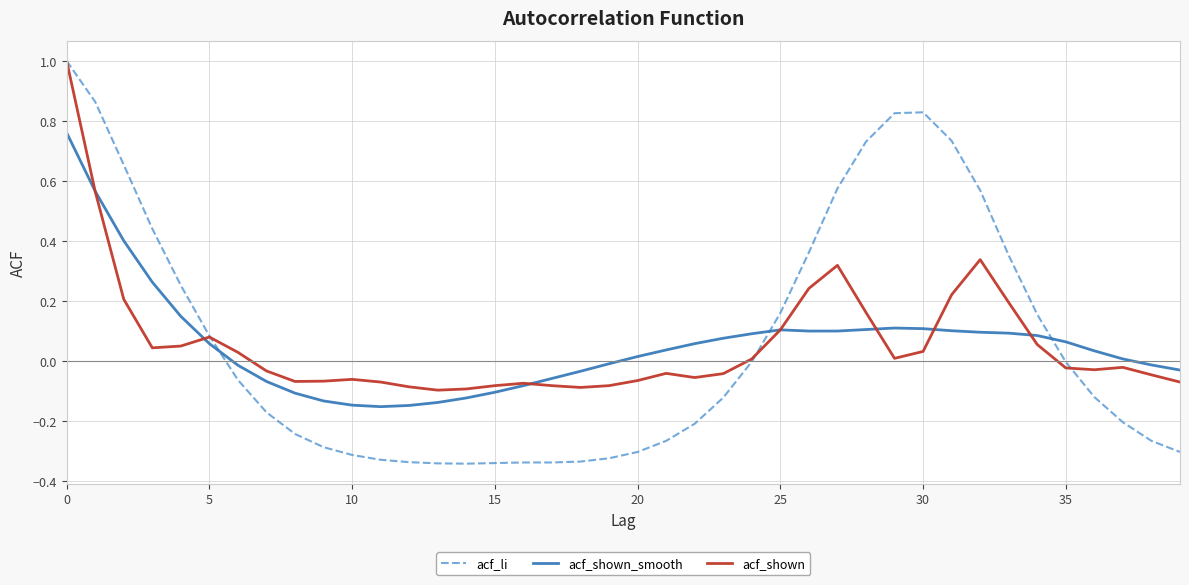

How many times do acf_shown_smooth and acf_li cross each other?

3